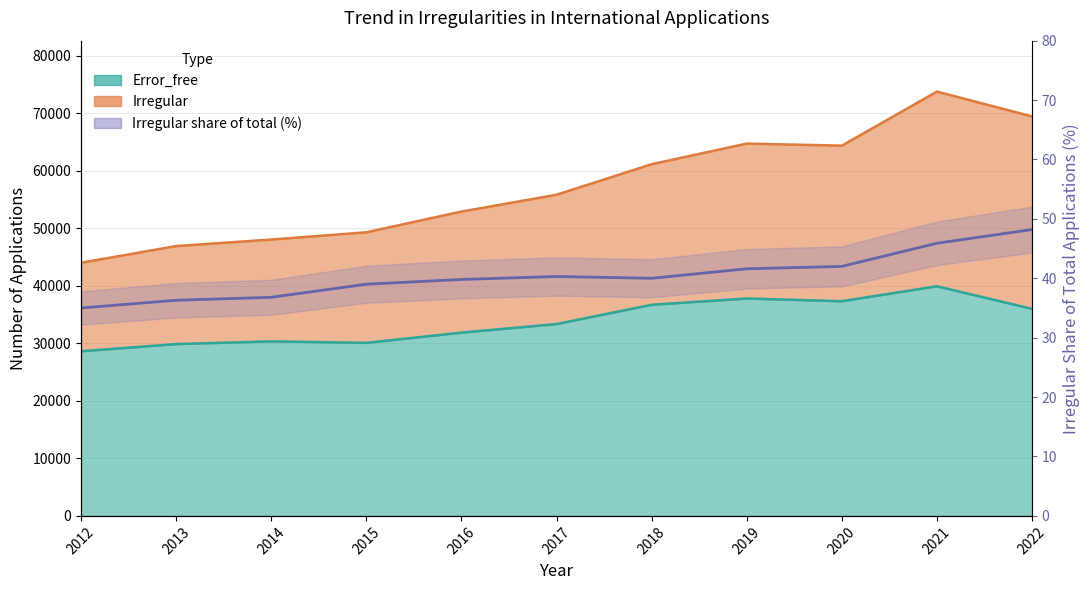

The value at 2013 is 20.2. True or false?

False